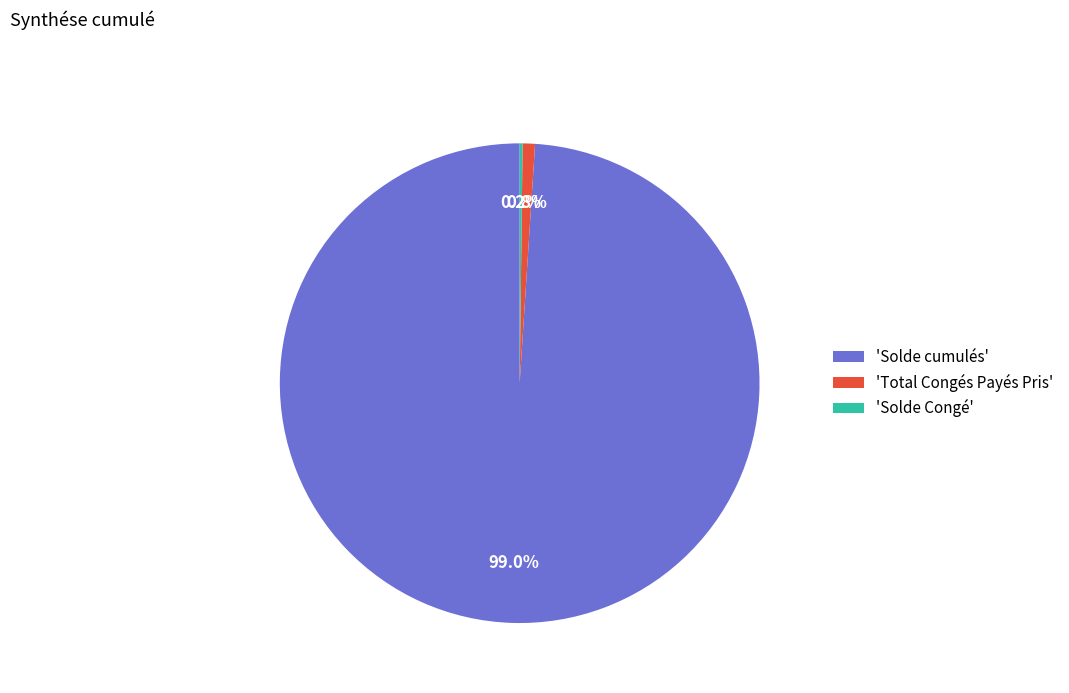

Combined, do 'Solde cumulés' and 'Total Congés Payés Pris' account for over 50%?

Yes